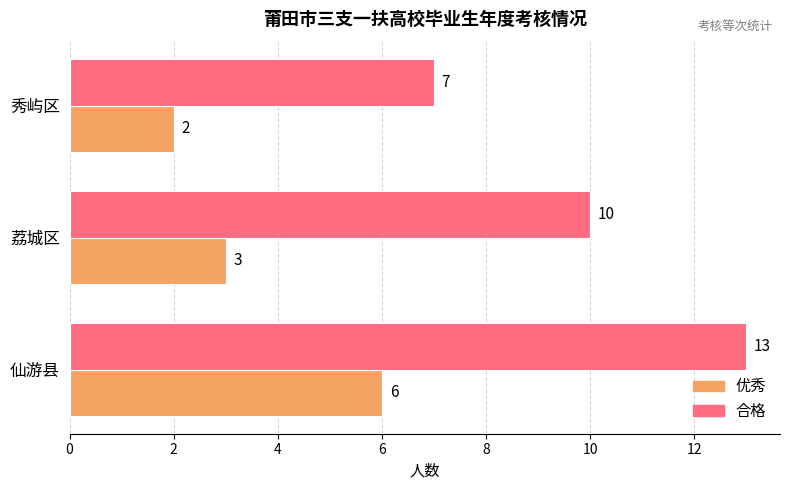

Is it true that 合格 equals 23 at 仙游县?

False